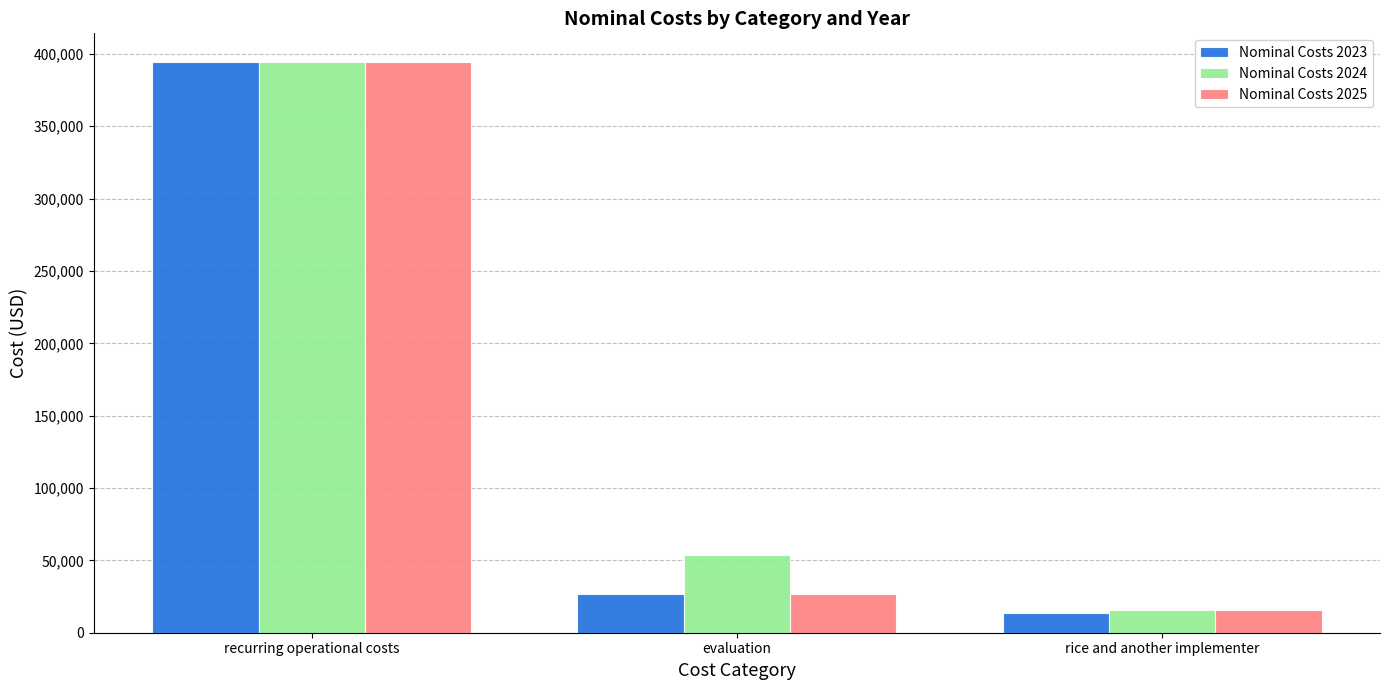

Reading left to right, list all the values displayed in this chart.

Nominal Costs 2023: recurring operational costs=394520.9	evaluation=26728.0	rice and another implementer=13950.0
Nominal Costs 2024: recurring operational costs=394520.9	evaluation=53456.0	rice and another implementer=15500.0
Nominal Costs 2025: recurring operational costs=394520.9	evaluation=26728.0	rice and another implementer=15500.0